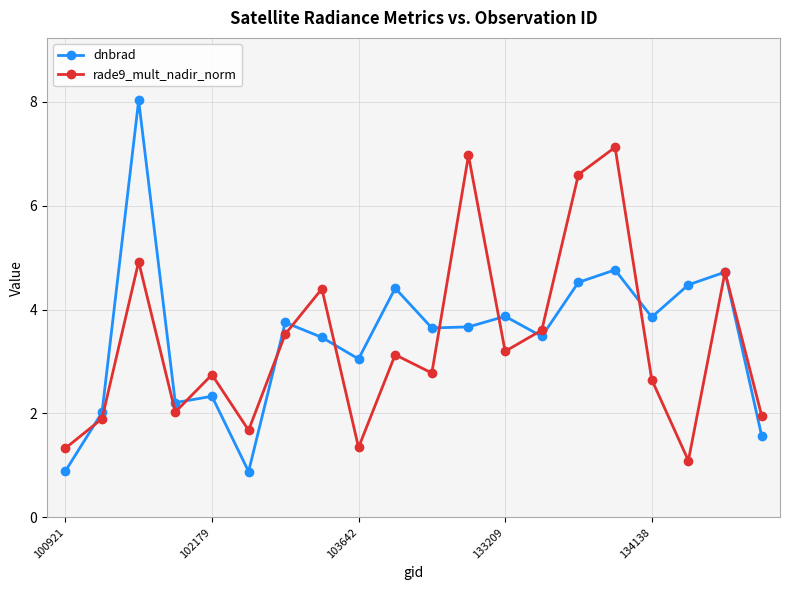

How many lines are shown in the chart?

2